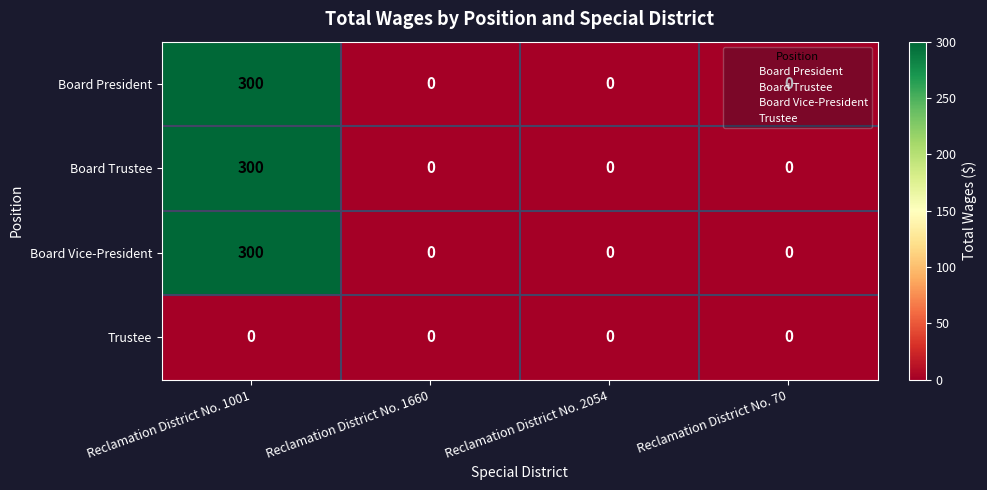

Count the number of data series in this chart.

4